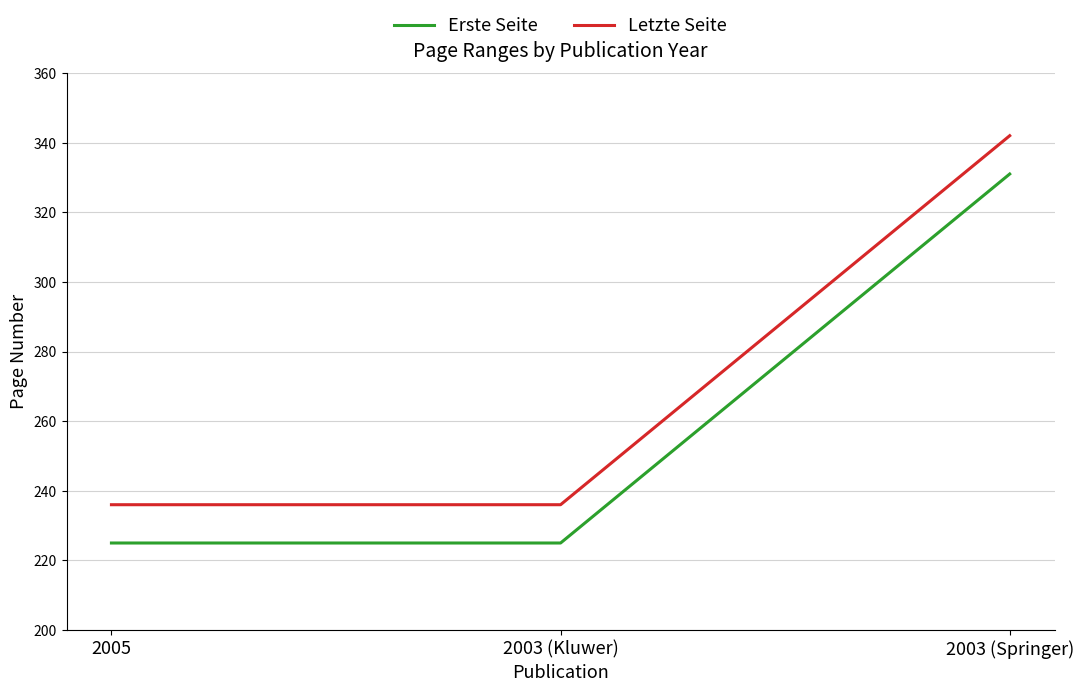

What is the minimum value shown in the chart?

225